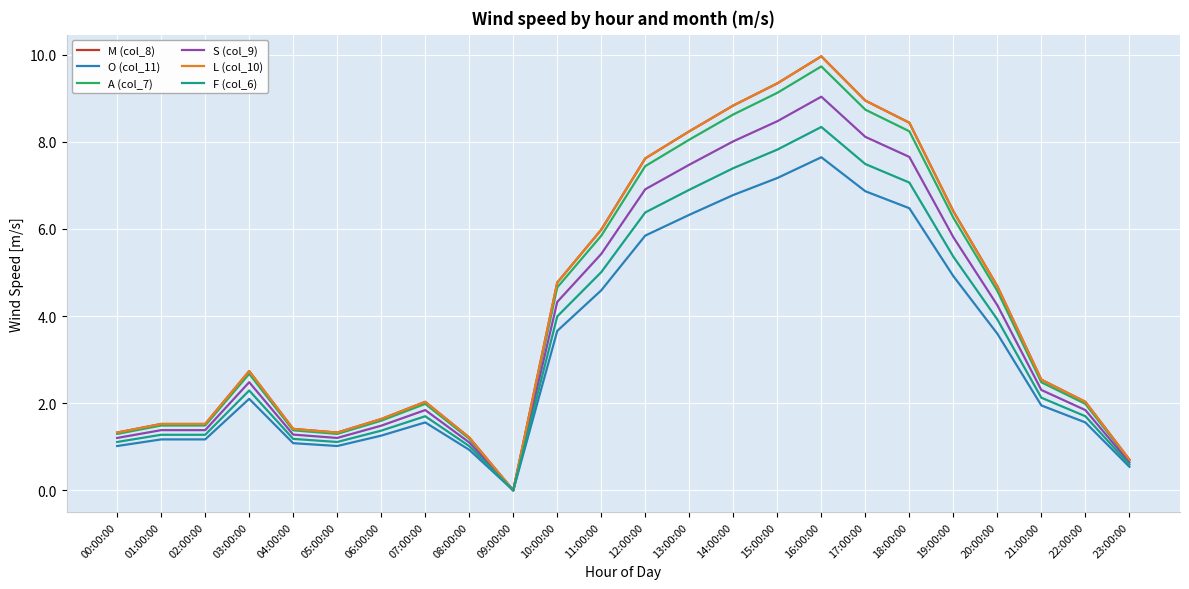

Reading left to right, list all the values displayed in this chart.

M (col_8): 1.3	1.5	1.5	2.7	1.4	1.3	1.6	2.0	1.2	0.0	4.8	6.0	7.6	8.2	8.8	9.3	10.0	8.9	8.4	6.4	4.7	2.5	2.0	0.7
O (col_11): 1.0	1.2	1.2	2.1	1.1	1.0	1.3	1.6	0.9	0.0	3.7	4.6	5.8	6.3	6.8	7.2	7.6	6.9	6.5	4.9	3.6	1.9	1.6	0.5
A (col_7): 1.3	1.5	1.5	2.7	1.4	1.3	1.6	2.0	1.2	0.0	4.7	5.8	7.4	8.0	8.6	9.1	9.7	8.7	8.2	6.3	4.6	2.5	2.0	0.7
S (col_9): 1.2	1.4	1.4	2.5	1.3	1.2	1.5	1.8	1.1	0.0	4.3	5.4	6.9	7.5	8.0	8.5	9.0	8.1	7.7	5.8	4.2	2.3	1.8	0.6
L (col_10): 1.3	1.5	1.5	2.7	1.4	1.3	1.6	2.0	1.2	0.0	4.8	6.0	7.6	8.2	8.8	9.3	10.0	8.9	8.4	6.4	4.7	2.5	2.0	0.7
F (col_6): 1.1	1.3	1.3	2.3	1.2	1.1	1.4	1.7	1.0	0.0	4.0	5.0	6.4	6.9	7.4	7.8	8.3	7.5	7.1	5.4	3.9	2.1	1.7	0.6